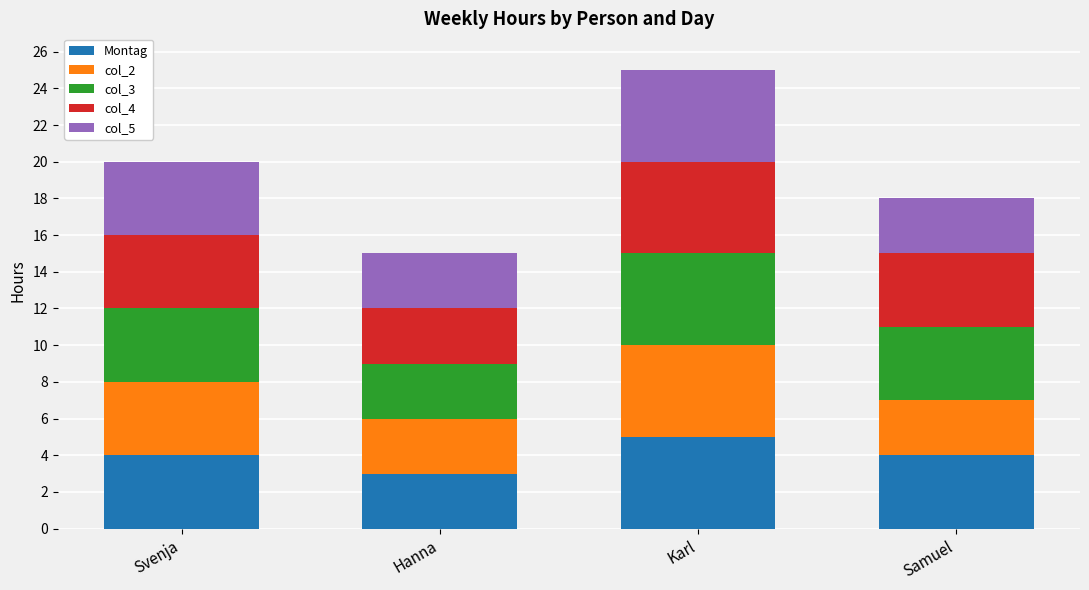

What are all the series names shown in the legend?

Montag, col_2, col_3, col_4, col_5